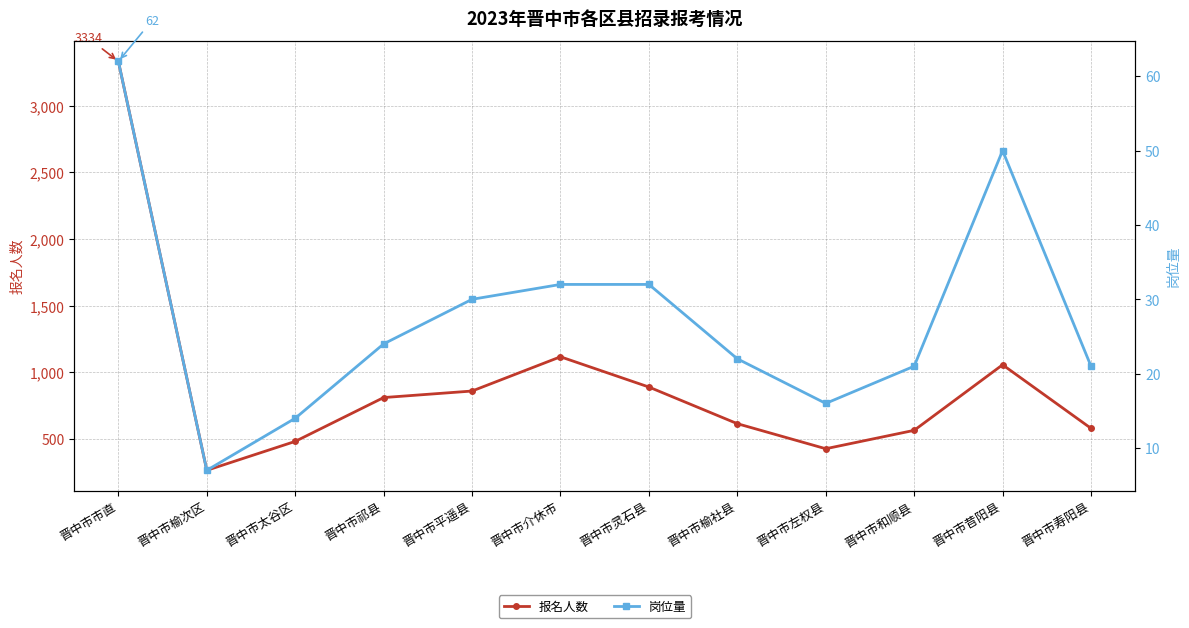

Rank the series by their average value, from lowest to highest.

岗位量, 报名人数